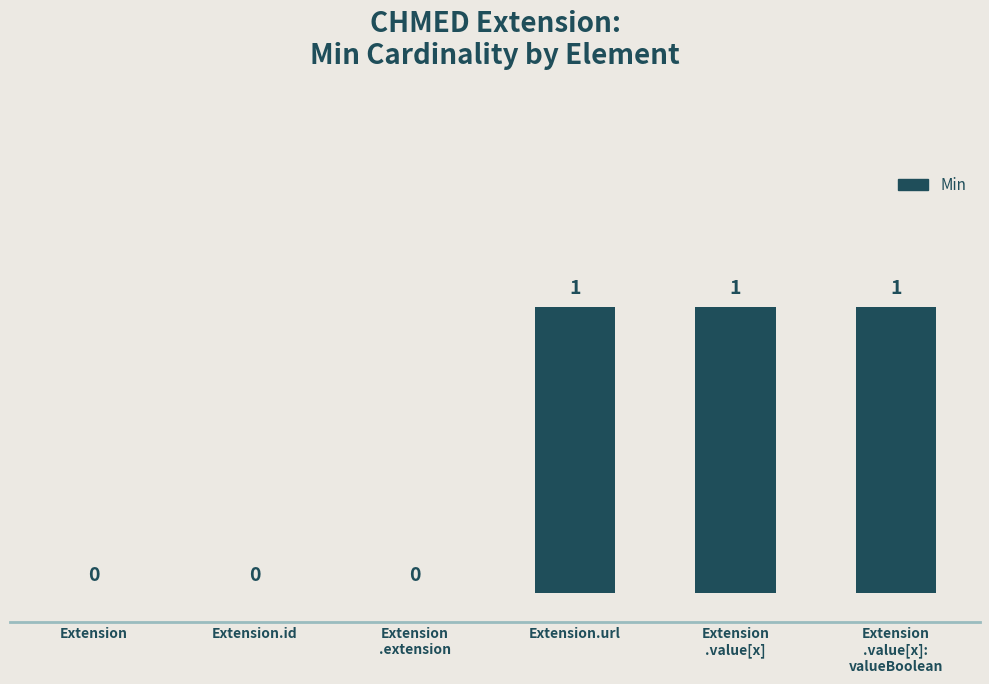

What is the sum of all values?

3